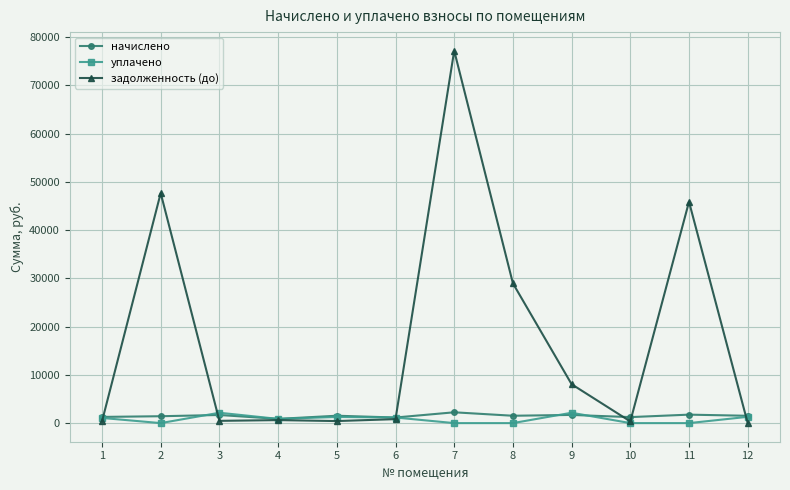

Where does the задолженность (до) series first go above 823?

2